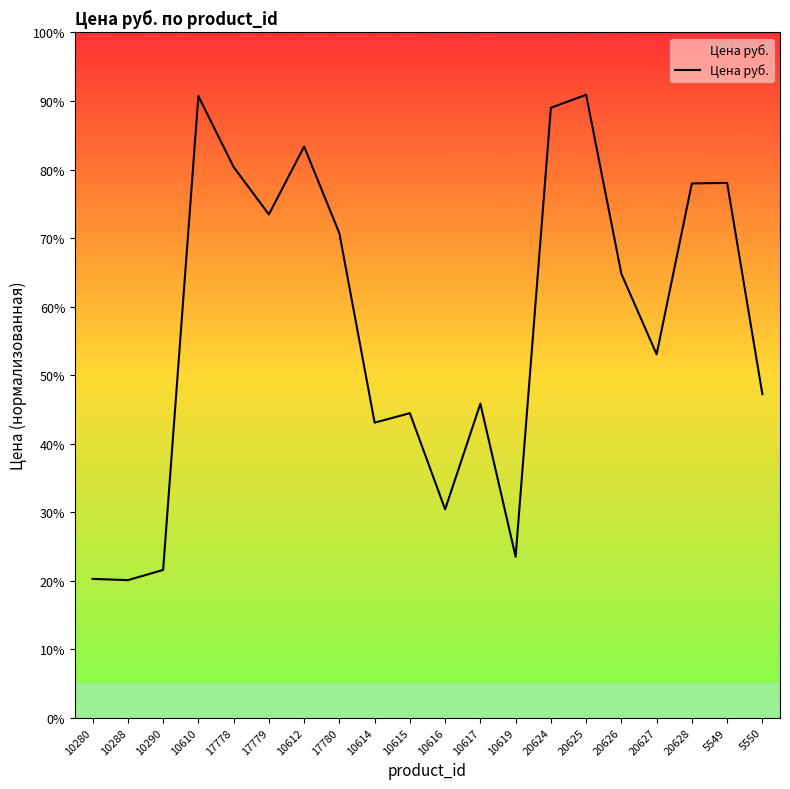

At which category does the data reach its first local peak?

10610